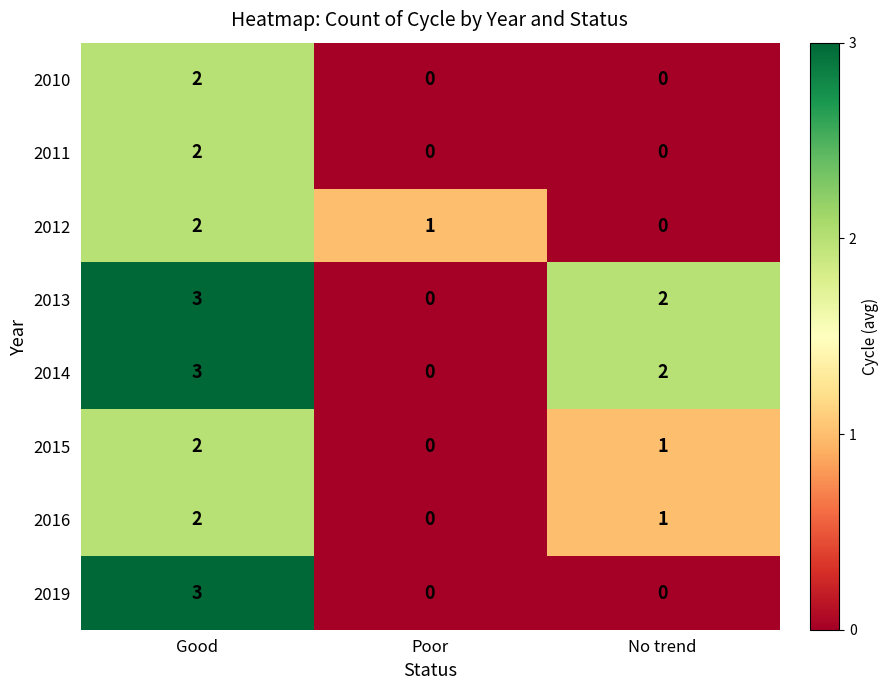

How many values in 2016 are above zero?

2